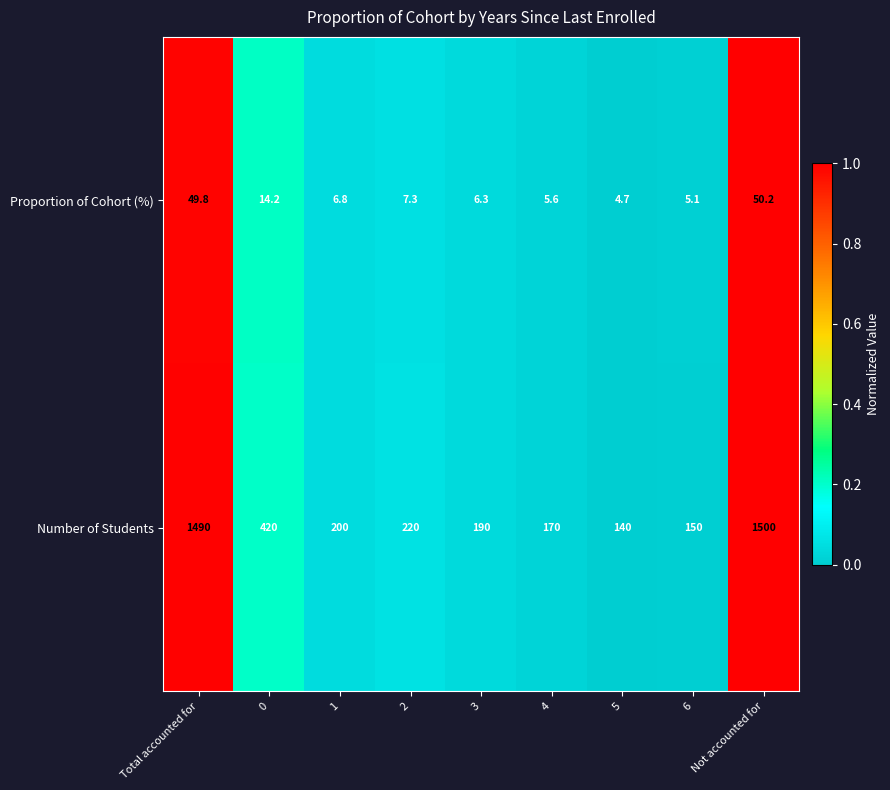

What is the total value across all series at 5?

144.7